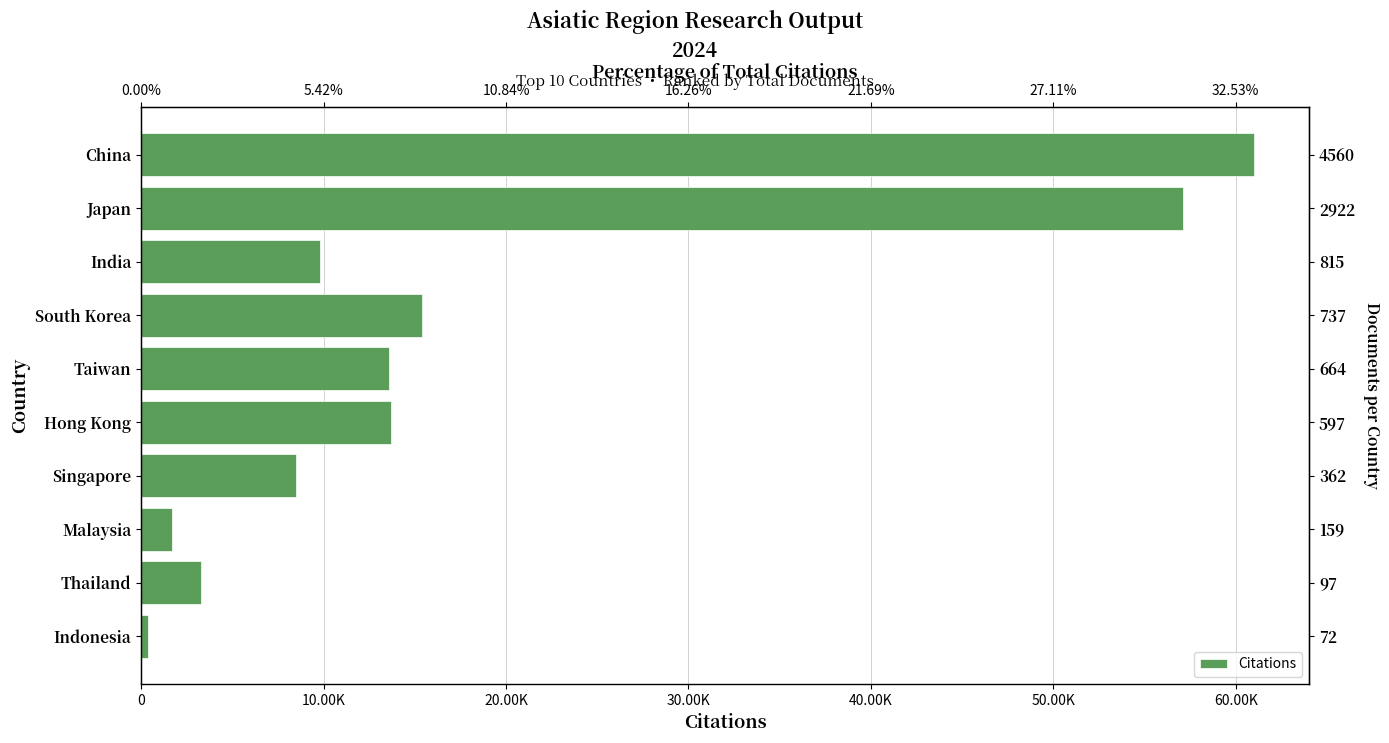

What is the value of the 9th bar from the left?

3303